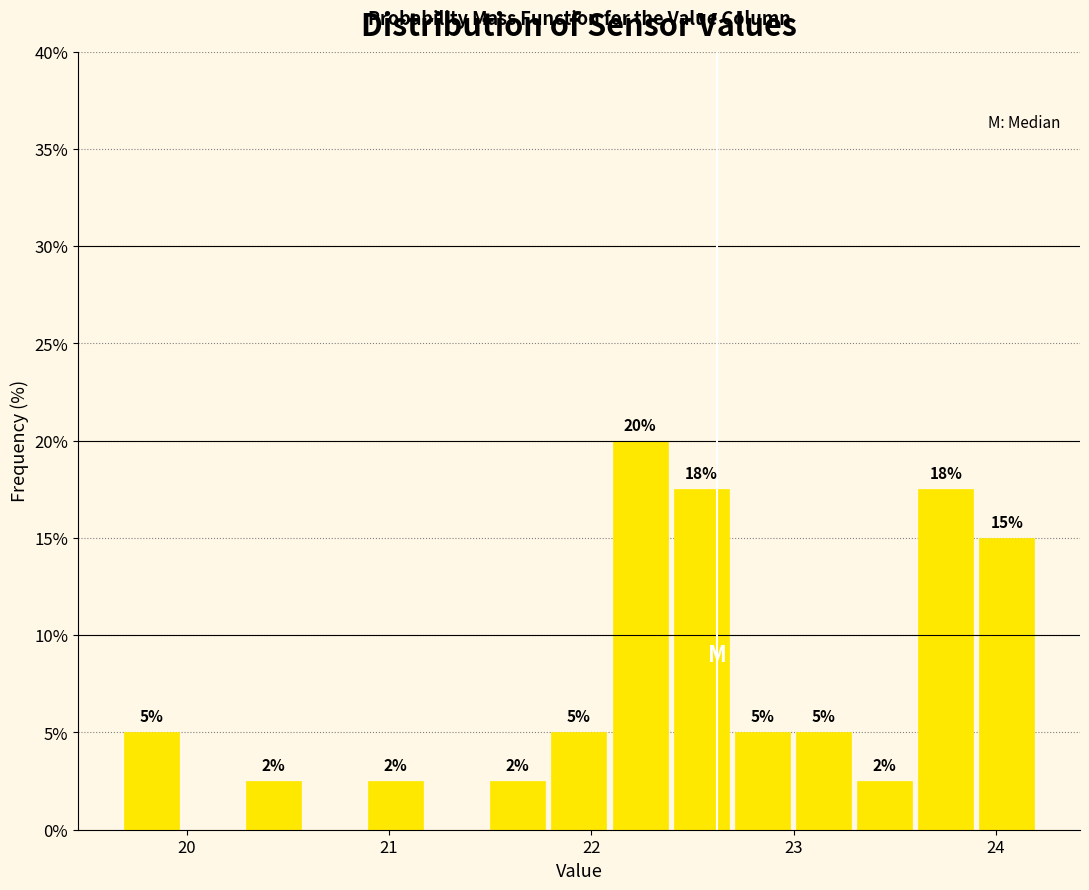

Around what value on the x-axis is the tallest bar? Give the approximate position of its centre, as read against the axis.

22.2